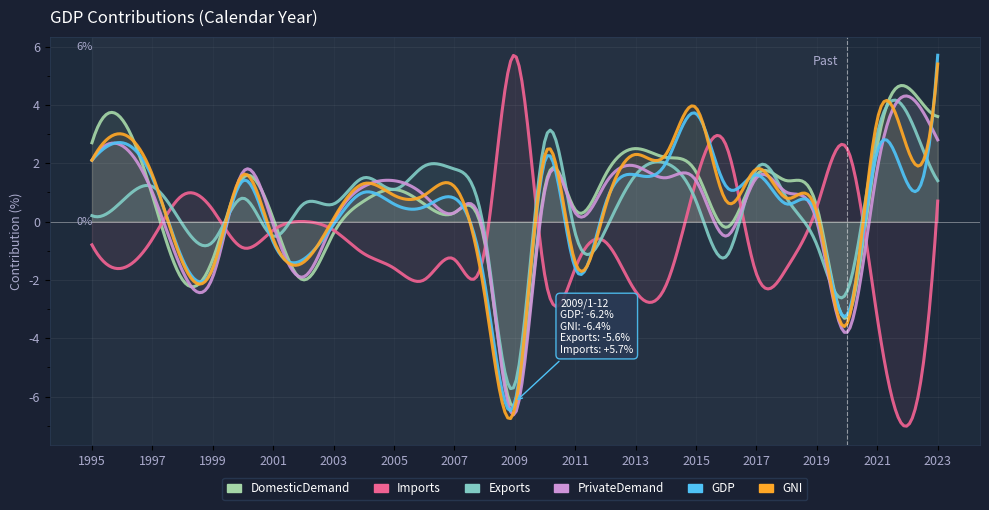

The value of Imports at 2007 is -1.3. True or false?

True